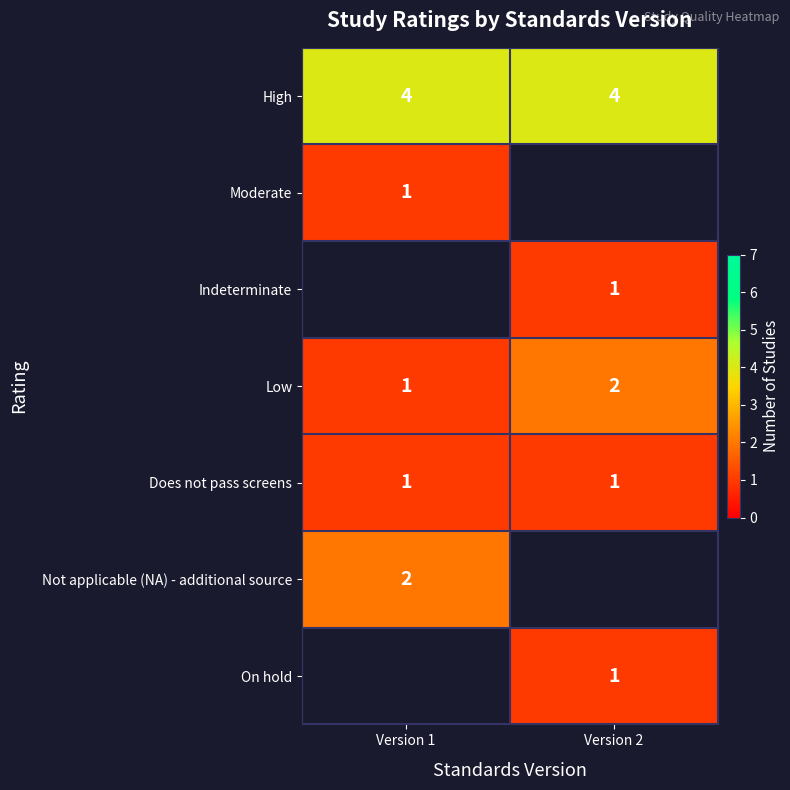

What is the minimum value shown in the chart?

1.0